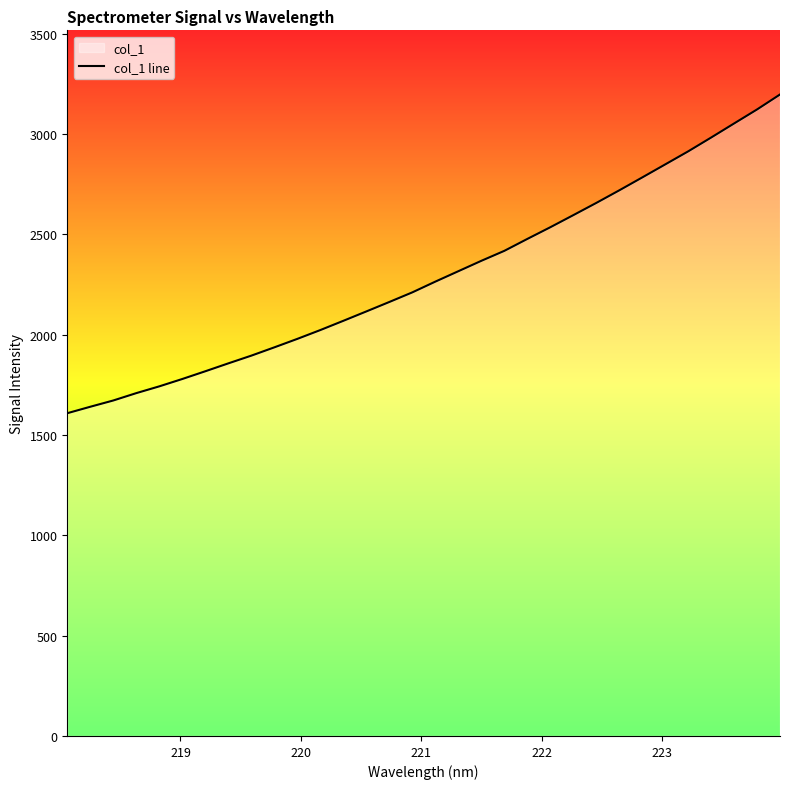

What is the difference between the maximum and minimum values?

1588.5